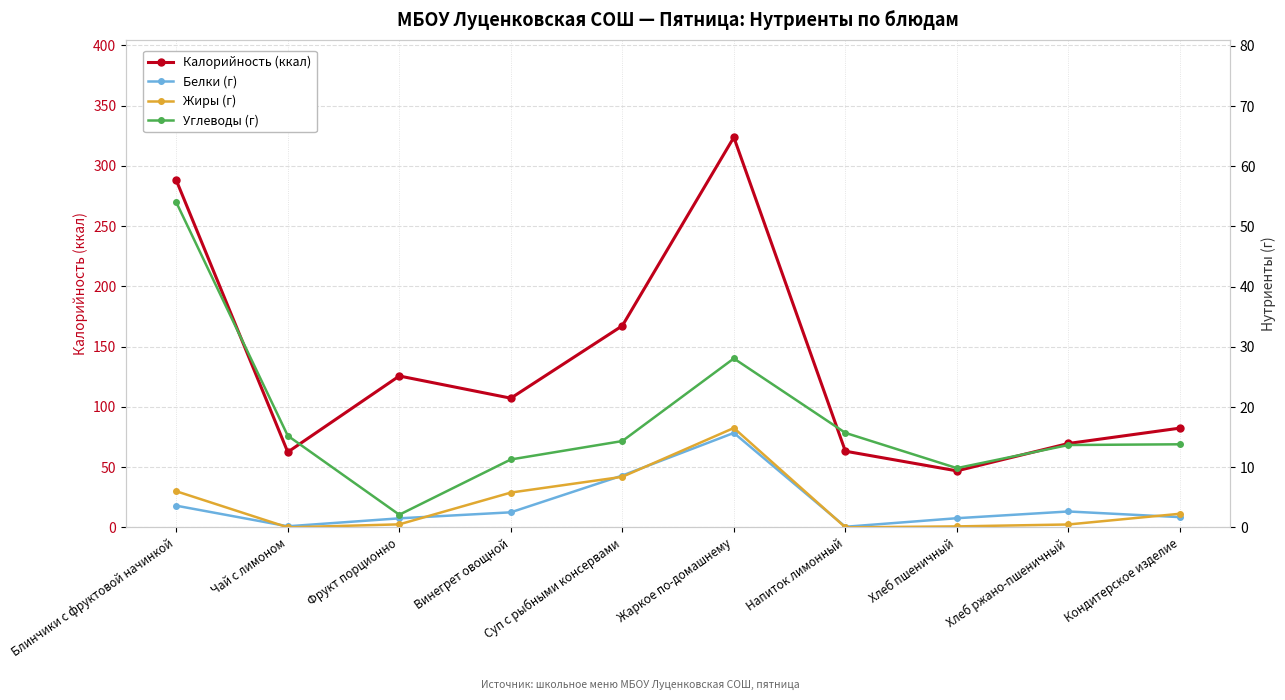

At which category is the sum across all series the highest?

Жаркое по-домашнему